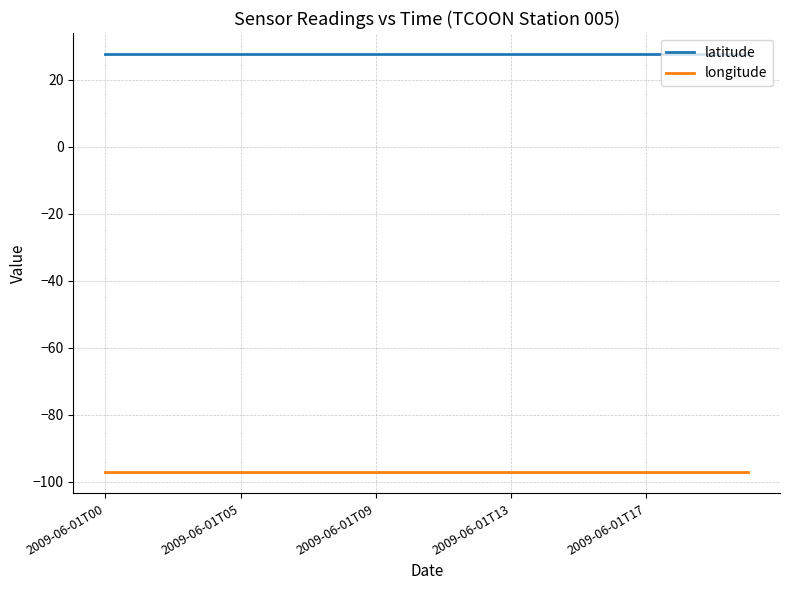

What is the maximum value for longitude?

-97.2